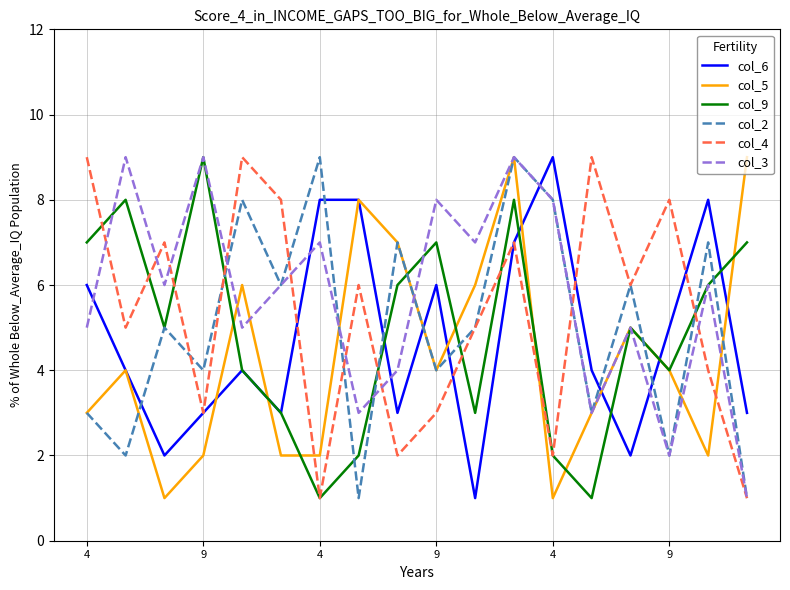

Which series ends up on top after the final intersection of col_6 and col_3?

col_6